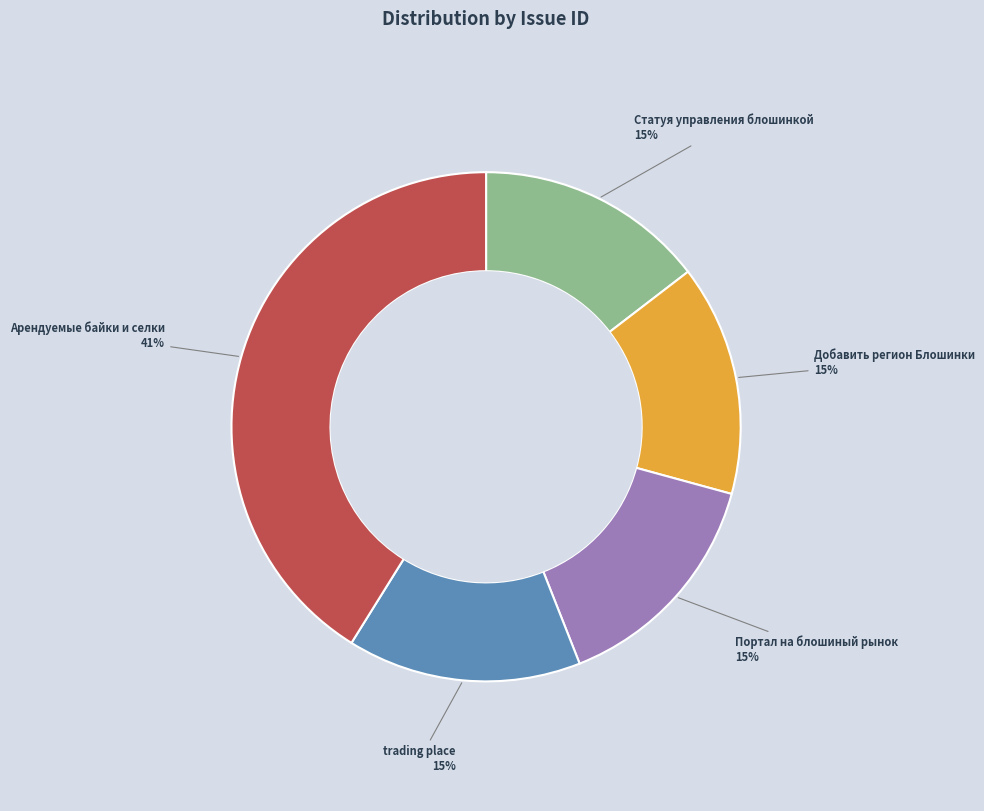

Approximately how many times larger is the value at Статуя управления блошинкой compared to Портал на блошиный рынок?

1.0